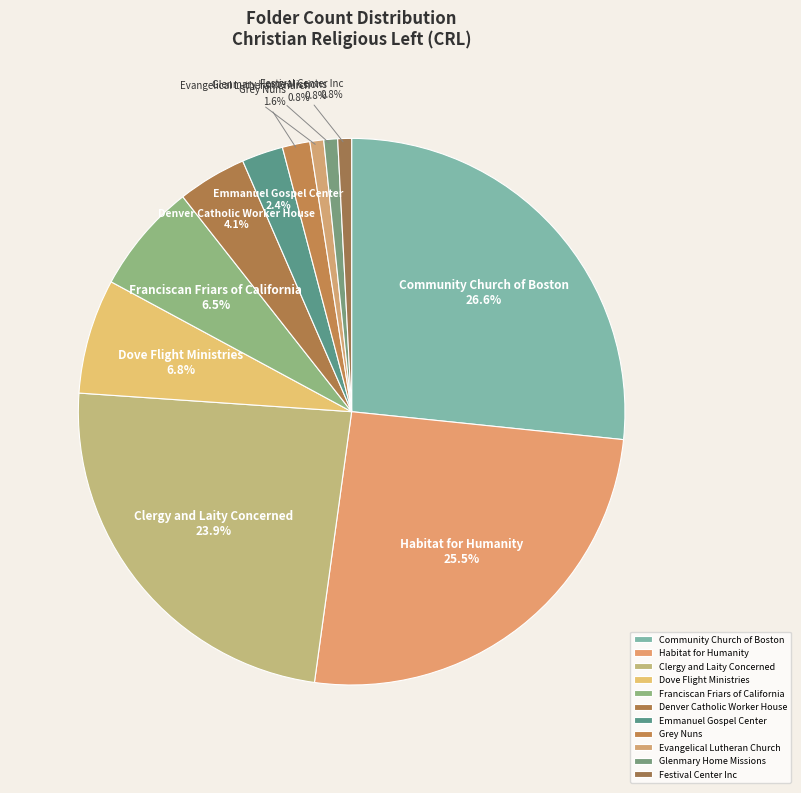

How many segments does this pie chart have?

11